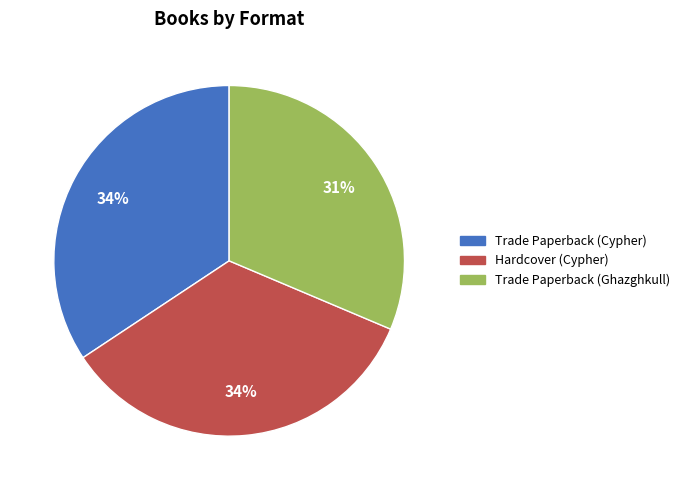

Is there a majority slice in this chart?

No